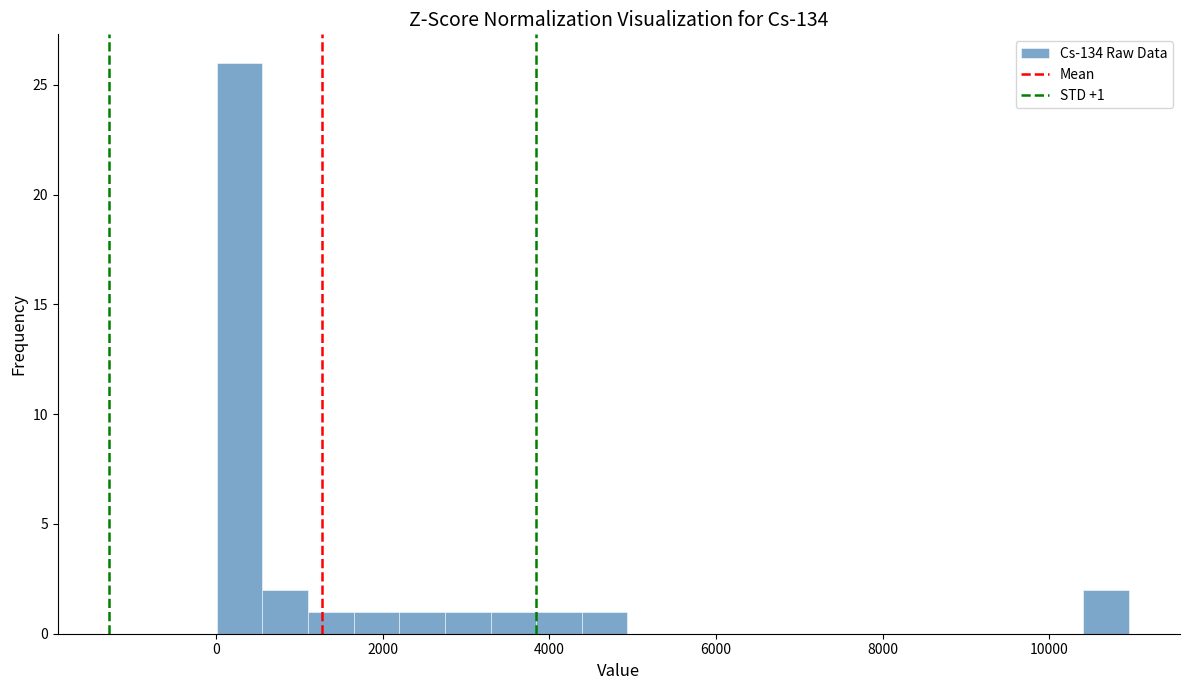

Read against the x-axis, roughly where is the centre of the tallest bar?

200